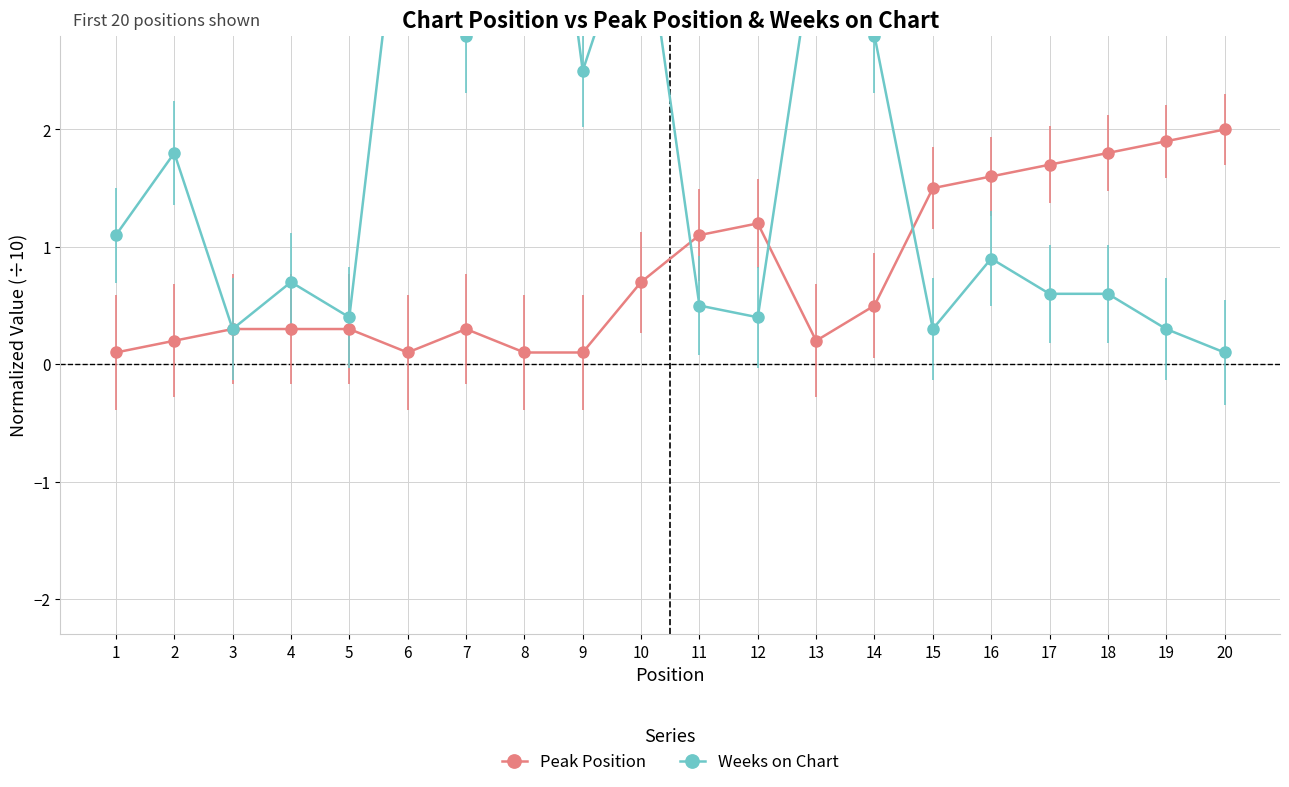

Is the value of Peak Position at 6 greater than the value of Weeks on Chart at 7?

No